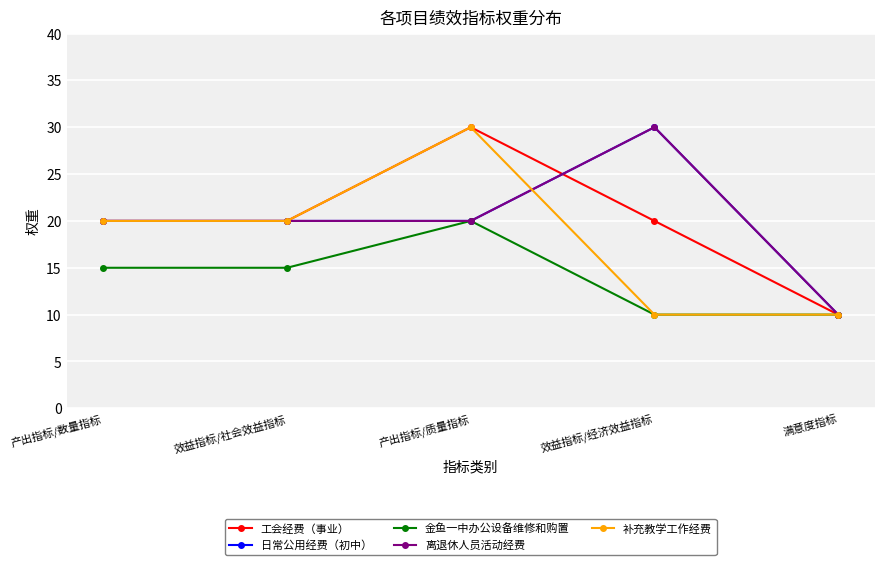

Rank the series by their maximum value, from highest to lowest.

工会经费（事业）, 日常公用经费（初中）, 离退休人员活动经费, 补充教学工作经费, 金鱼一中办公设备维修和购置